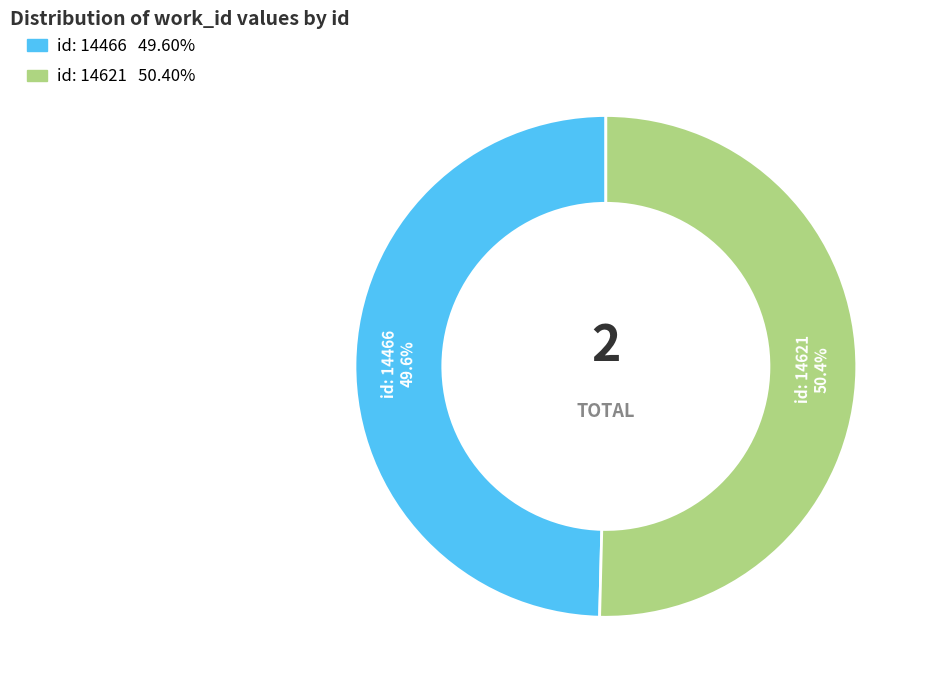

Is there any slice that represents more than half of the pie?

Yes